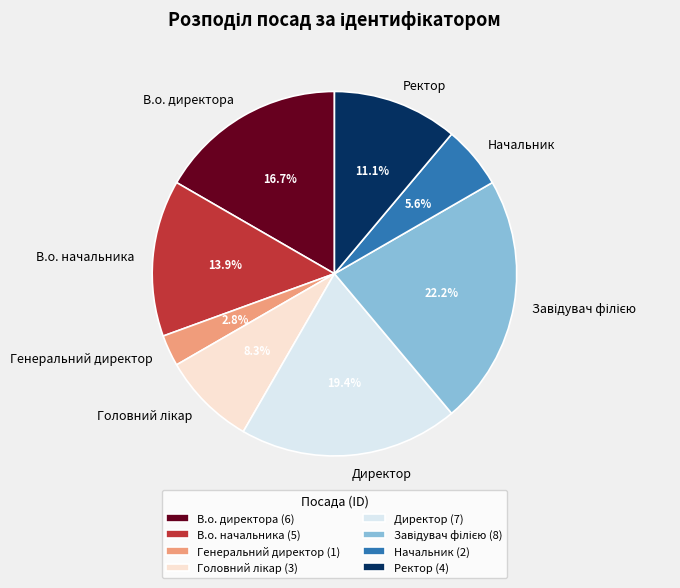

Between В.о. начальника and Начальник, which is larger?

В.о. начальника